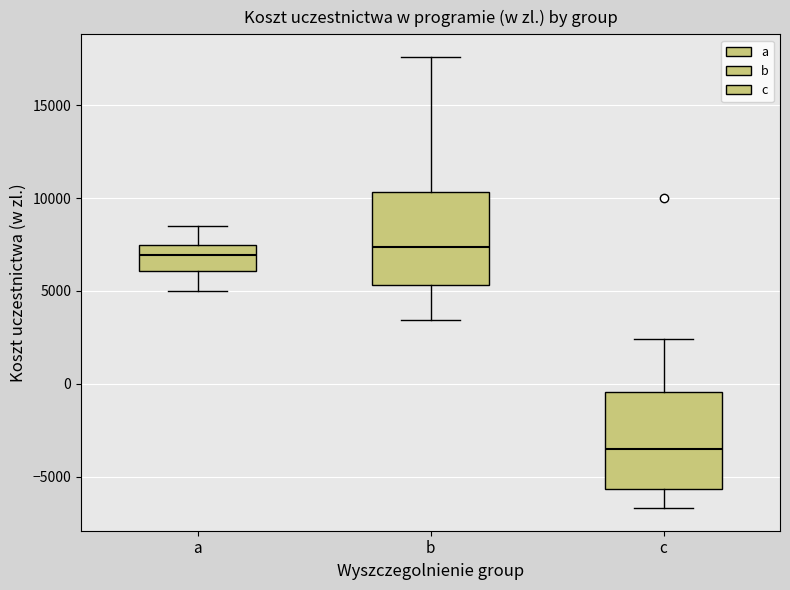

Reading left to right, transcribe this box plot: for each box, give where its median line is, the range the box spans, and where its two whiskers end, as read against the y-axis. The values are not printed on the chart, so give them approximately, as read against the axis.

a: median 7000, box 6000 to 7500, whiskers 5000 to 8500
b: median 7500, box 5500 to 10500, whiskers 3500 to 17500
c: median -3500, box -5500 to -500, whiskers -6500 to 2500